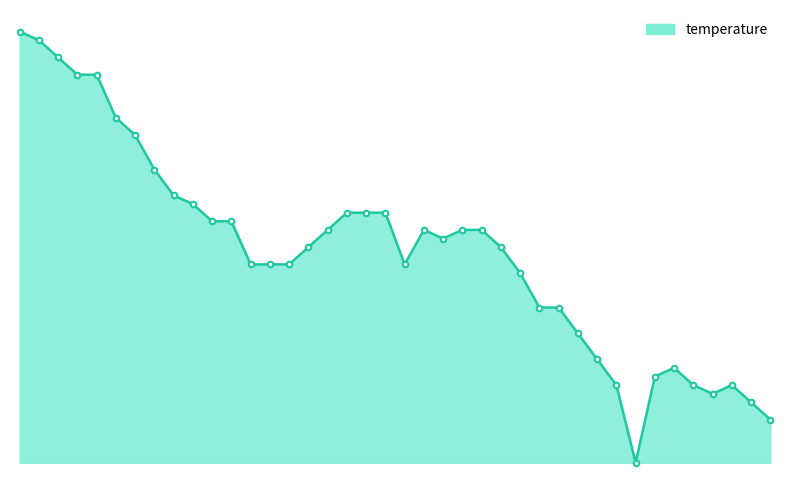

Where is the data nearest to the value 0?

01:18